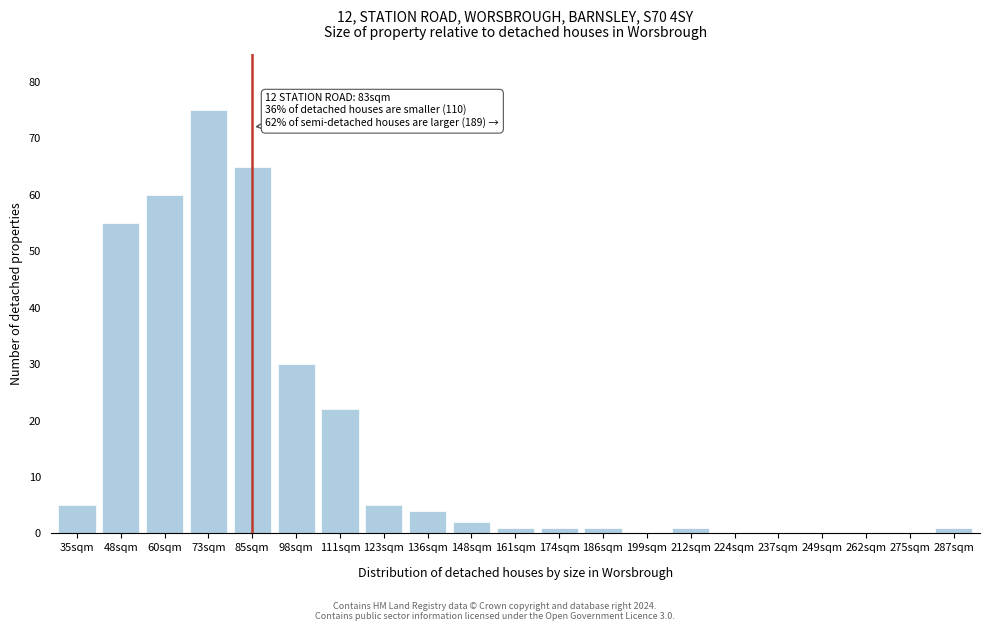

Reading left to right, extract all data points from this chart.

35sqm=5	48sqm=55	60sqm=60	73sqm=75	85sqm=65	98sqm=30	111sqm=22	123sqm=5	136sqm=4	148sqm=2	161sqm=1	174sqm=1	186sqm=1	199sqm=0	212sqm=1	224sqm=0	237sqm=0	249sqm=0	262sqm=0	275sqm=0	287sqm=1